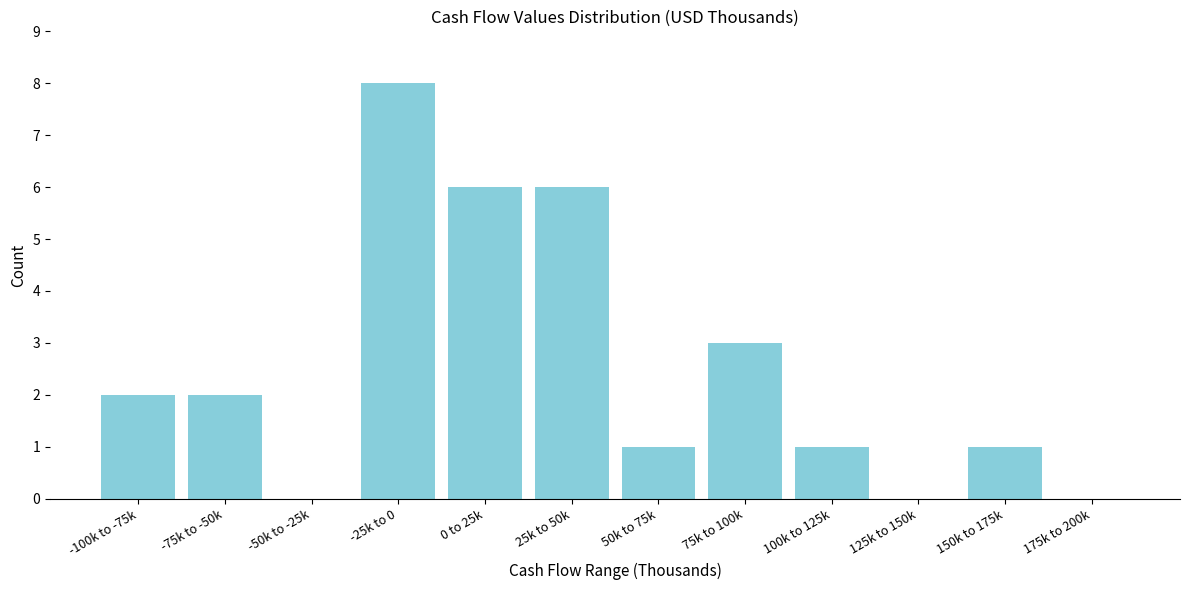

Reading left to right, transcribe all the data shown in this chart.

-100k to -75k=2	-75k to -50k=2	-50k to -25k=0	-25k to 0=8	0 to 25k=6	25k to 50k=6	50k to 75k=1	75k to 100k=3	100k to 125k=1	125k to 150k=0	150k to 175k=1	175k to 200k=0